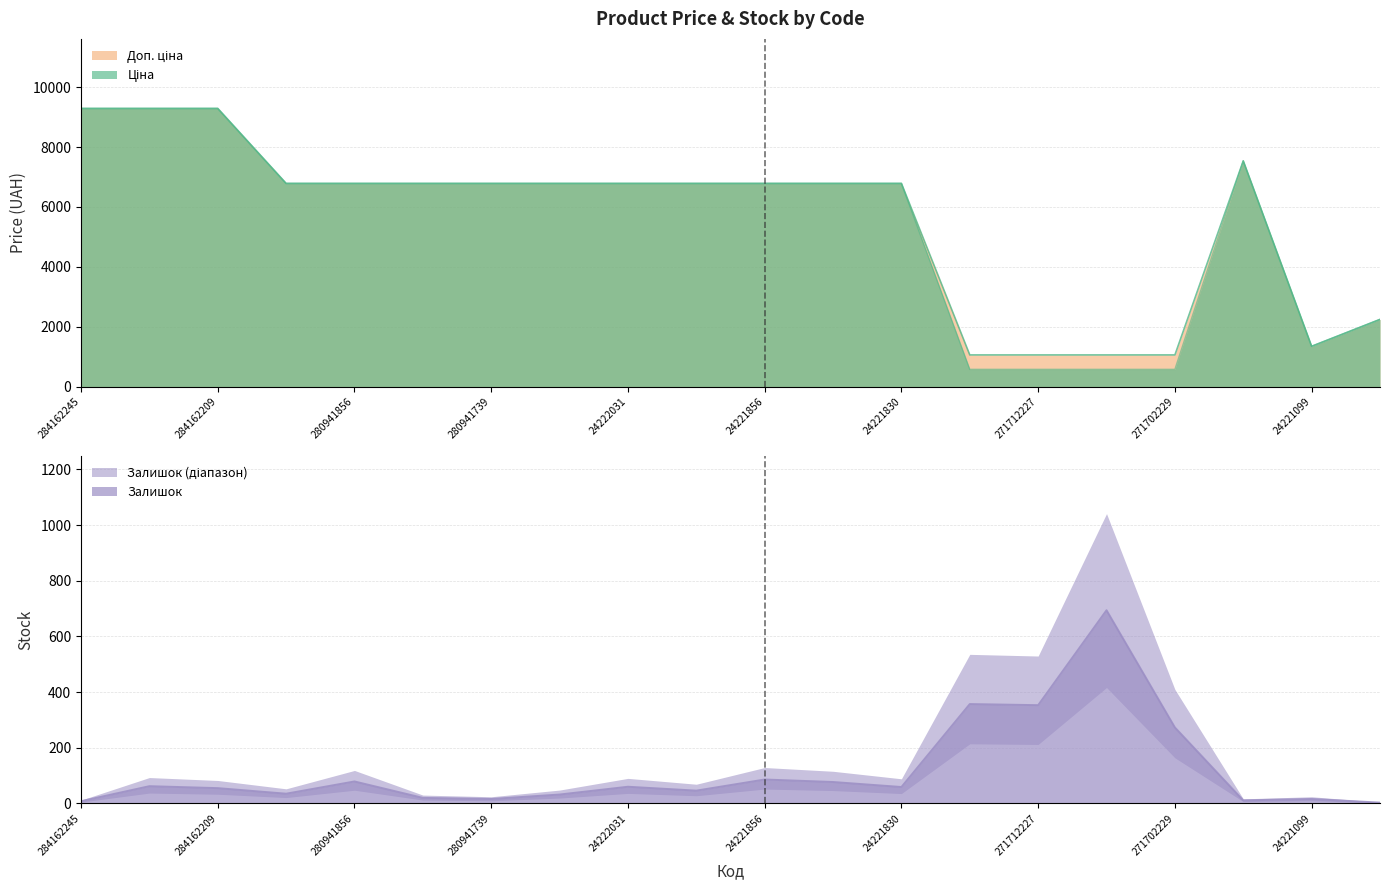

At which label is Ціна closest to 4934?

280941901